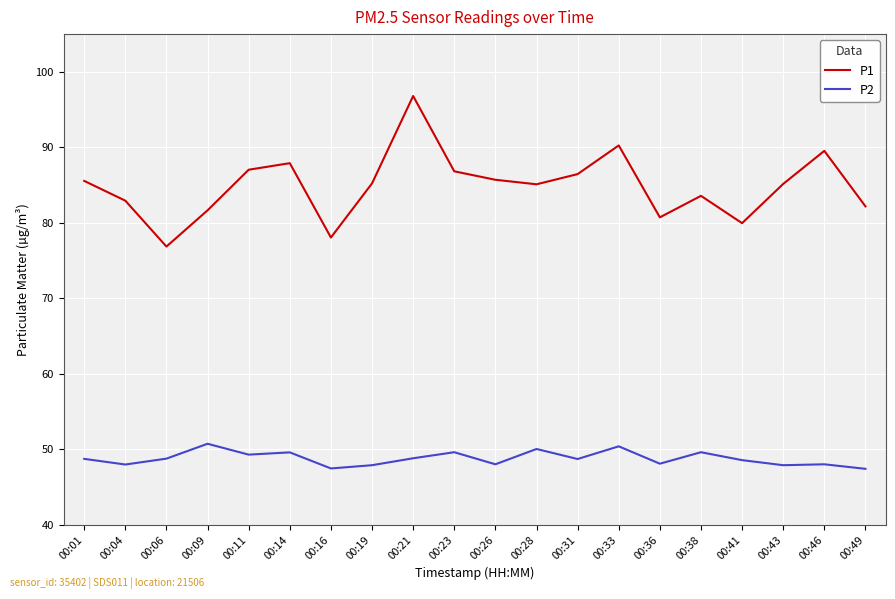

Does the chart display data point markers on the line(s)?

No